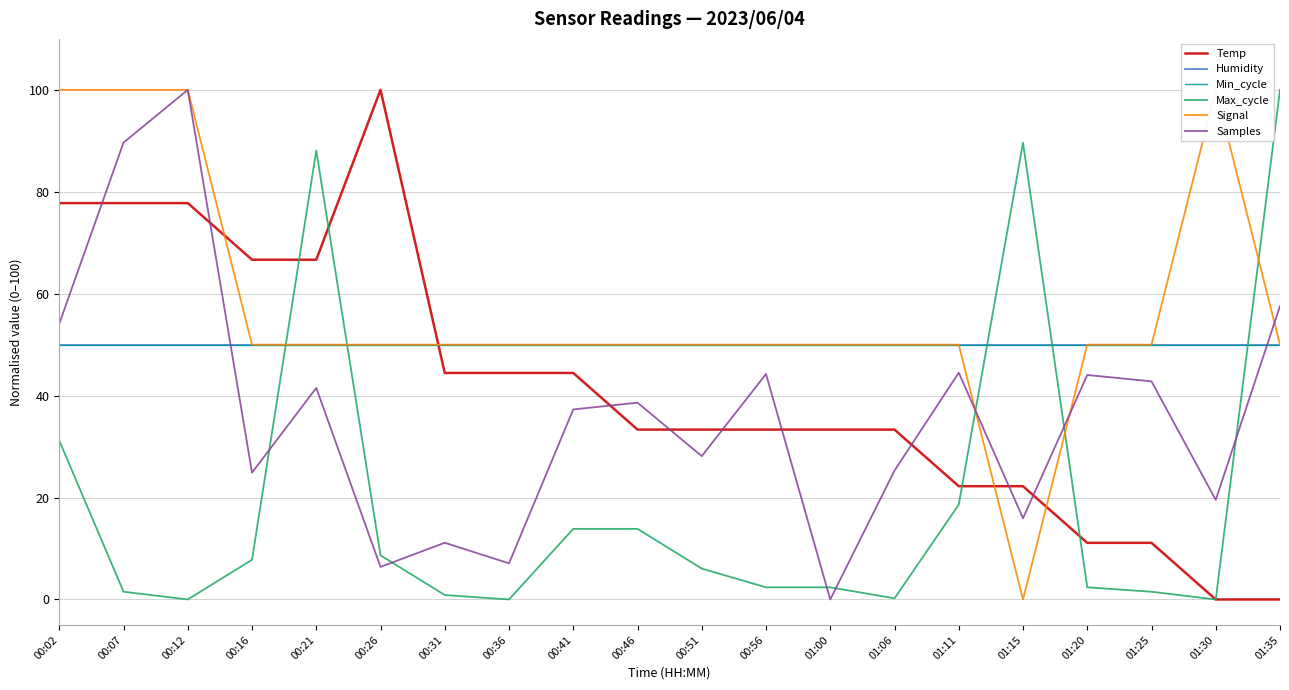

What is the sum of all Signal values?

1150.0